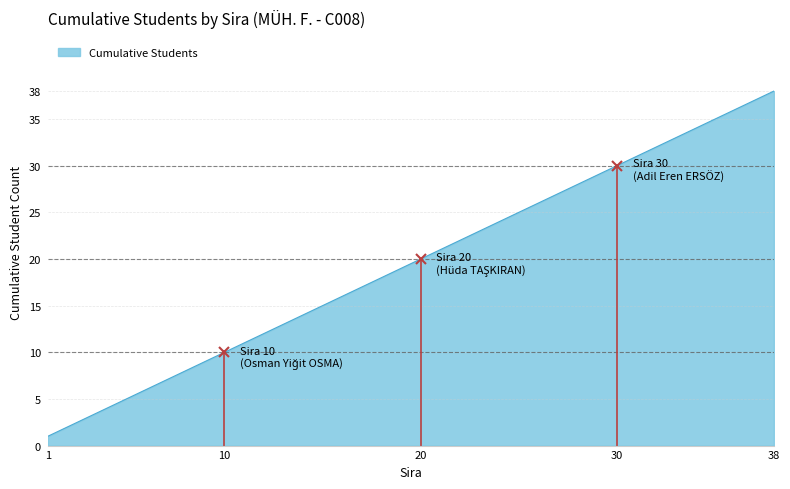

What is the difference between the maximum and minimum values?

37